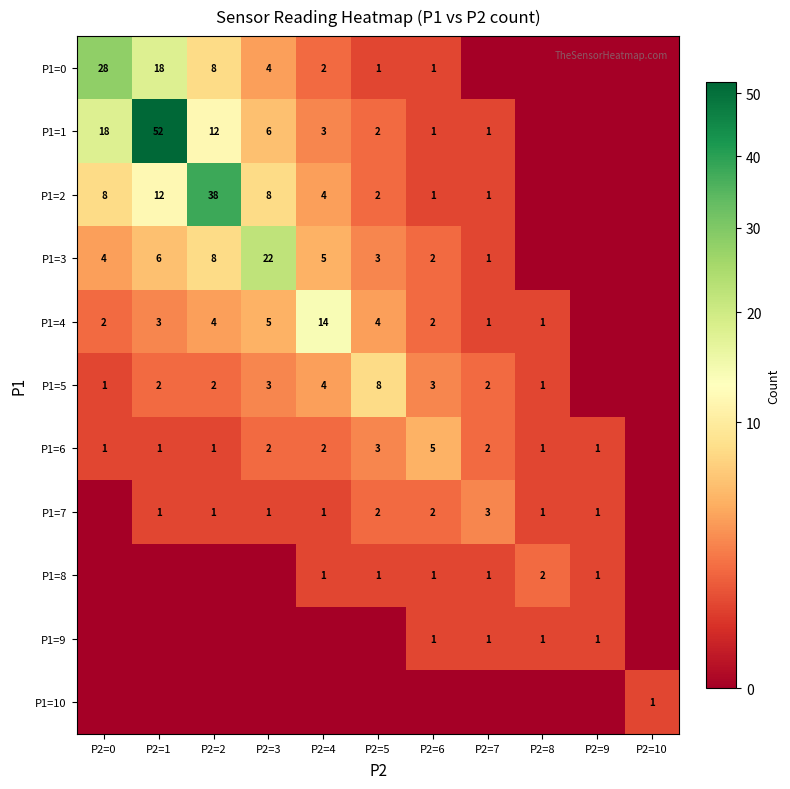

Count the number of categories in the chart.

11